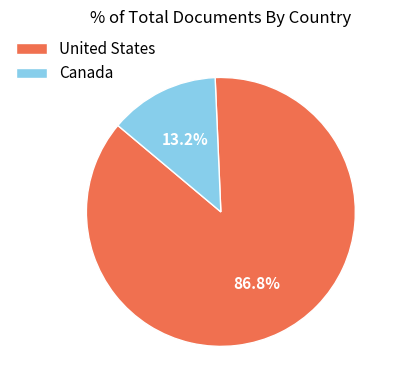

To the nearest percent, what is the difference between the Canada and United States slice percentages?

74%